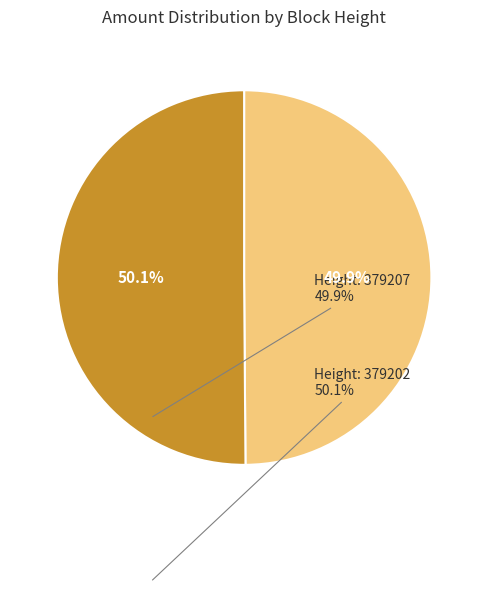

Does any single category account for the majority?

Yes